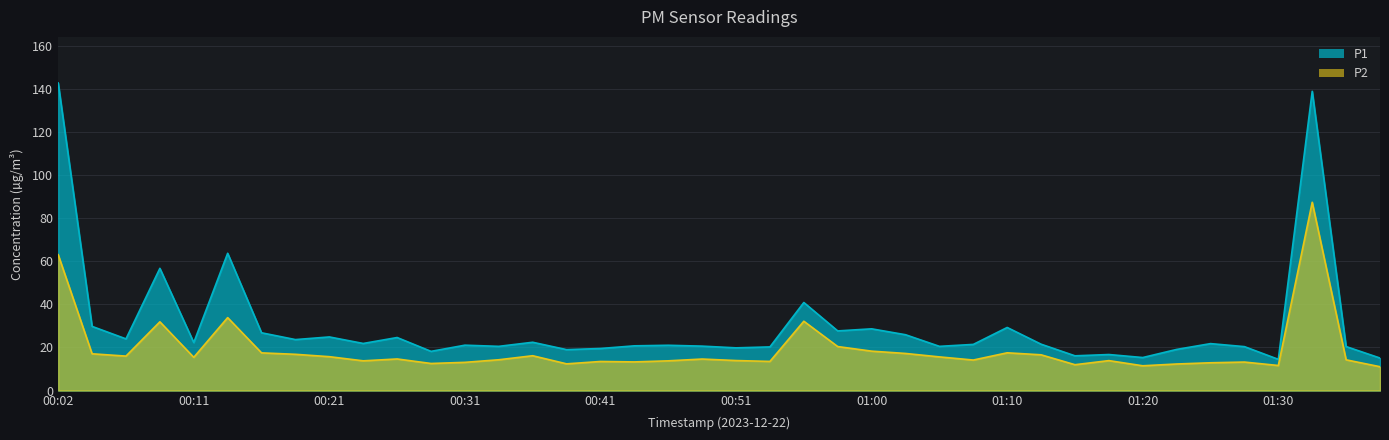

True or false: P2 and P1 intersect in this chart.

False